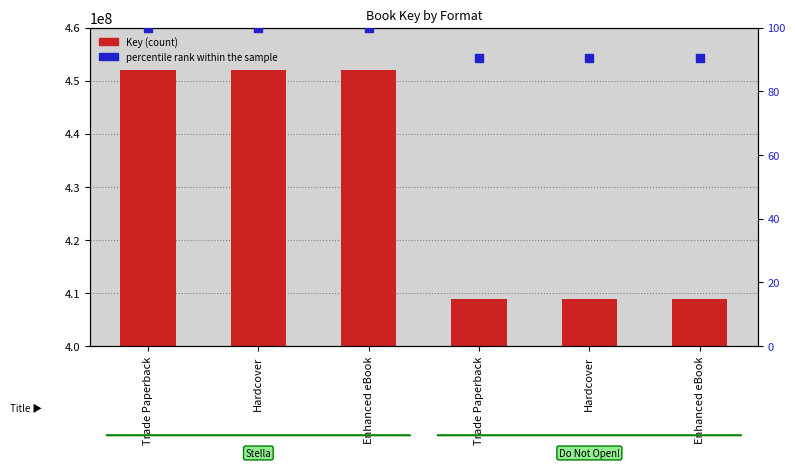

At how many categories does at least one series exceed 7033418?

6